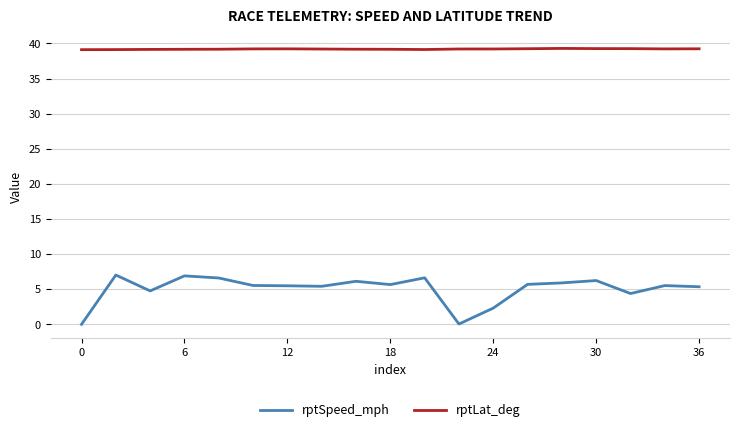

Which series has the largest range (max minus min)?

rptSpeed_mph